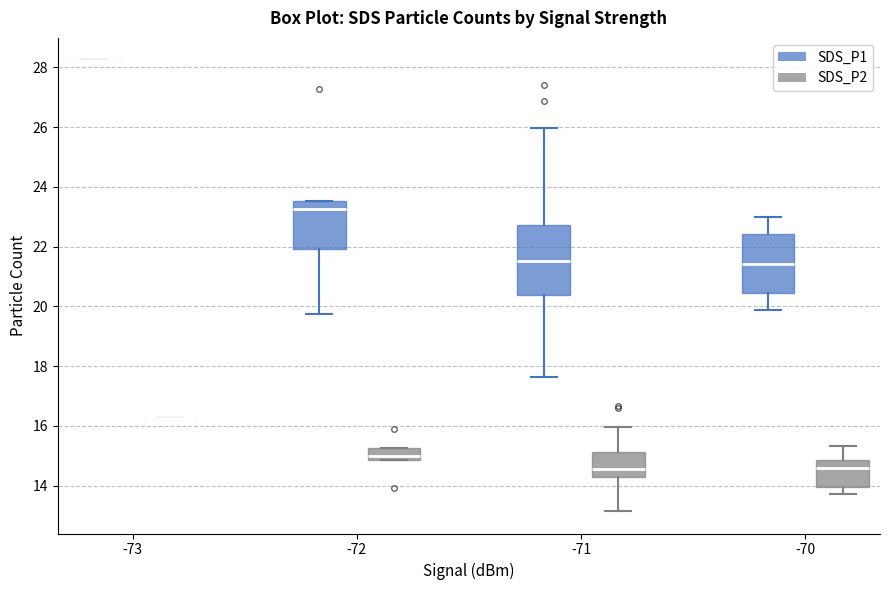

Reading left to right, read every box against the y-axis: the position of its median line, the range the box covers, and the ends of its whiskers. The values are not printed on the chart, so give them approximately, as read against the axis.

-73 (SDS_P1): box collapsed to a line at 28.2, whiskers 28.2 to 28.2
-73 (SDS_P2): box collapsed to a line at 16.2, whiskers 16.2 to 16.2
-72 (SDS_P1): median 23.2, box 22.0 to 23.6, whiskers 19.8 to 23.6
-72 (SDS_P2): median 15.0, box 14.8 to 15.2, whiskers 14.8 to 15.2
-71 (SDS_P1): median 21.6, box 20.4 to 22.8, whiskers 17.6 to 26.0
-71 (SDS_P2): median 14.6, box 14.2 to 15.2, whiskers 13.2 to 16.0
-70 (SDS_P1): median 21.4, box 20.4 to 22.4, whiskers 19.8 to 23.0
-70 (SDS_P2): median 14.6, box 14.0 to 14.8, whiskers 13.8 to 15.4